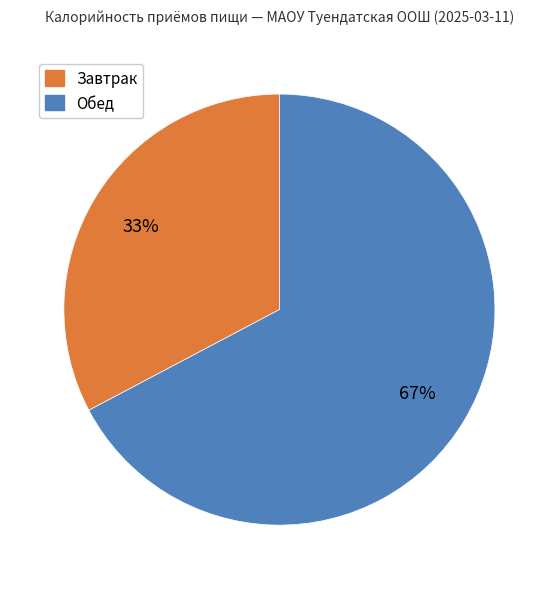

To the nearest percent, what portion does Завтрак represent?

33%